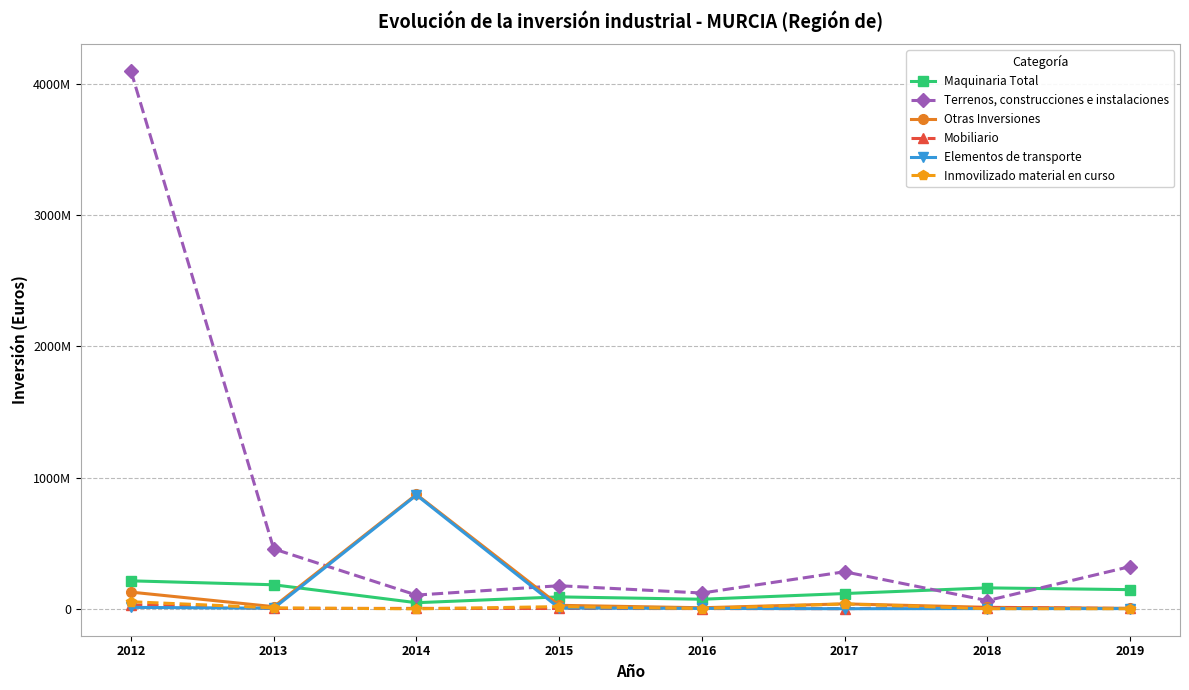

True or false: Mobiliario has more than 0 points higher than both neighbors.

True